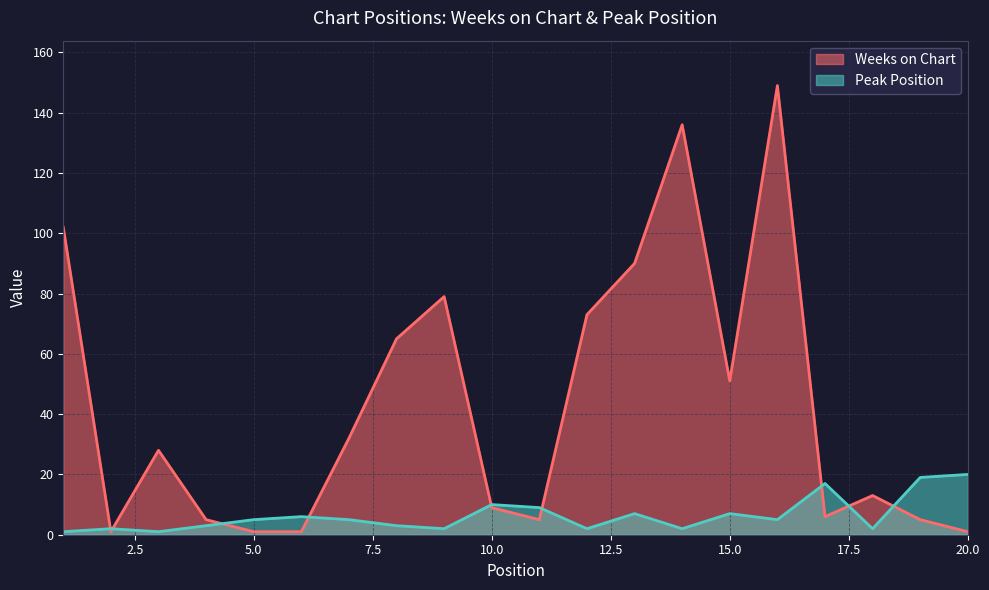

What is the average value of the Peak Position series?

6